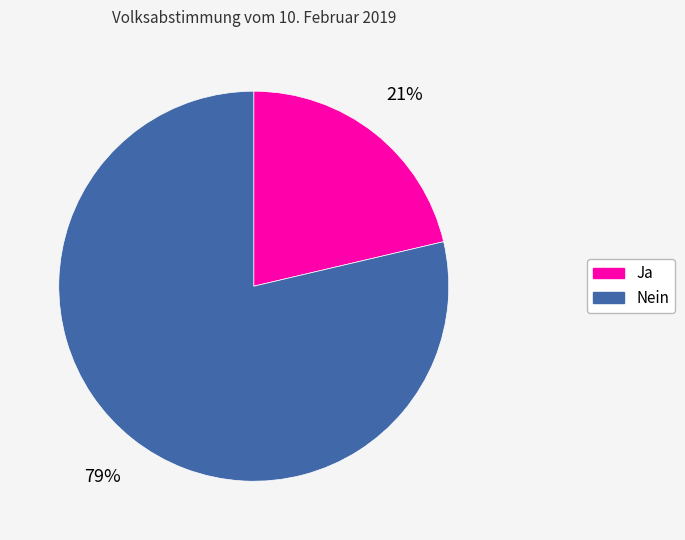

Count the number of slices in the pie.

2